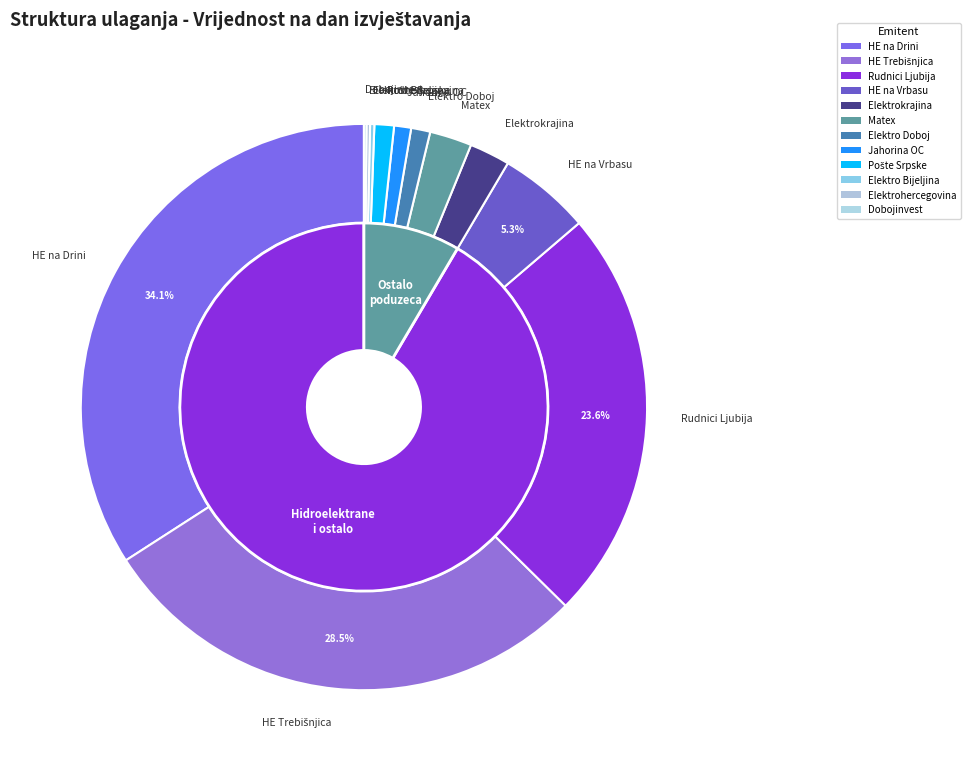

How much of the chart is everything except Hidroelektrane na Drini a.d. Višegrad?

65.9%